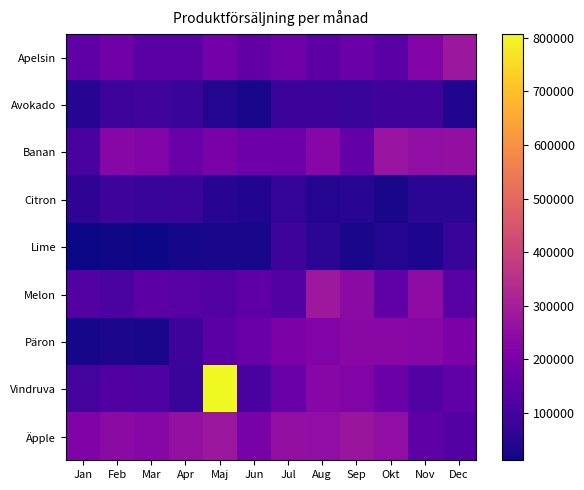

Reading right to left, extract all data points from this chart.

Apelsin: Dec=278235	Nov=222517	Okt=136481	Sep=171500	Aug=143517	Jul=182616	Jun=154568	Maj=191538	Apr=137727	Mar=136950	Feb=183969	Jan=147381
Avokado: Dec=36396	Nov=86039	Okt=87648	Sep=74830	Aug=82202	Jul=81555	Jun=25889	Maj=39279	Apr=74084	Mar=91846	Feb=83086	Jan=45070
Banan: Dec=256801	Nov=253531	Okt=266894	Sep=159053	Aug=231357	Jul=177021	Jun=178907	Maj=199800	Apr=166821	Mar=220552	Feb=232028	Jan=106745
Citron: Dec=53112	Nov=54639	Okt=26271	Sep=51135	Aug=39627	Jul=65270	Jun=37778	Maj=47402	Apr=78548	Mar=75600	Feb=85857	Jan=58700
Lime: Dec=75212	Nov=33037	Okt=40698	Sep=26627	Aug=53365	Jul=85567	Jun=24360	Maj=23748	Apr=23673	Mar=11294	Feb=15130	Jan=11331
Melon: Dec=135034	Nov=247078	Okt=151578	Sep=241831	Aug=279534	Jul=123311	Jun=147498	Maj=124114	Apr=133353	Mar=143125	Feb=110597	Jan=128417
Päron: Dec=209410	Nov=230073	Okt=236118	Sep=237072	Aug=217655	Jul=208311	Jun=165604	Maj=138977	Apr=85810	Mar=23860	Feb=29517	Jan=22284
Vindruva: Dec=153857	Nov=124385	Okt=174528	Sep=217724	Aug=230638	Jul=167463	Jun=104690	Maj=807212	Apr=77205	Mar=117852	Feb=121028	Jan=99948
Äpple: Dec=128799	Nov=151135	Okt=252849	Sep=272821	Aug=252273	Jul=254580	Jun=199400	Maj=277426	Apr=259548	Mar=230877	Feb=241648	Jan=214889